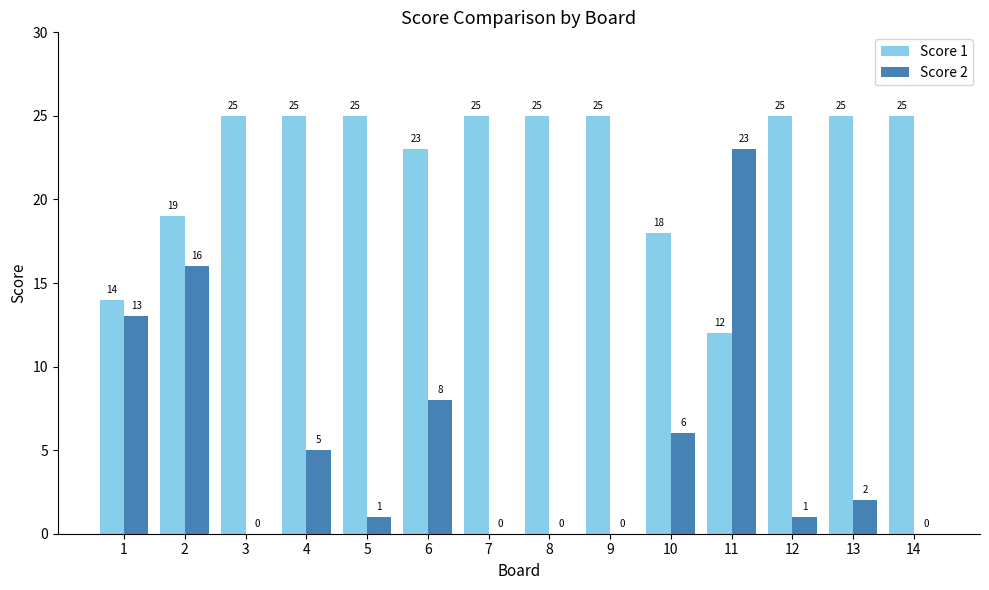

What is the sum of all Score 1 values?

311